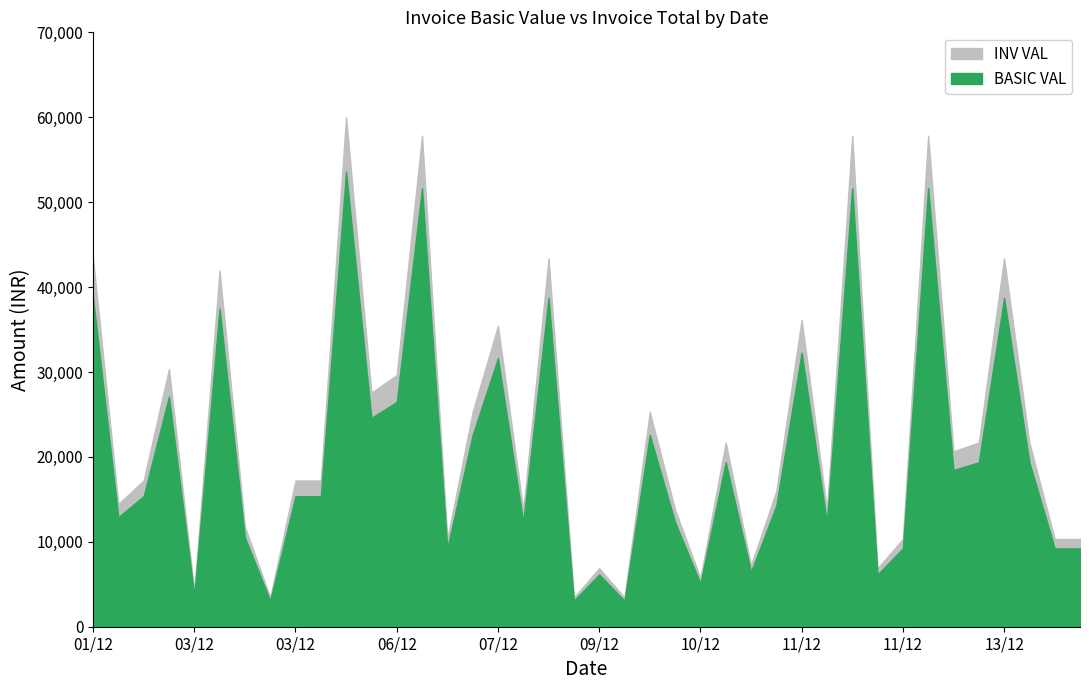

How many interior local valleys does the BASIC VAL series have?

13